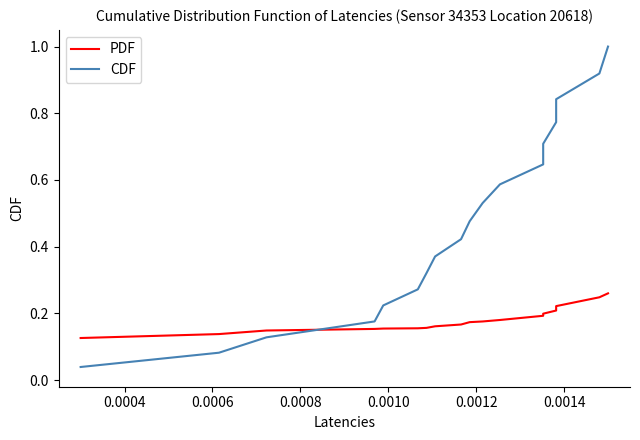

What is the greatest value displayed?

1.0